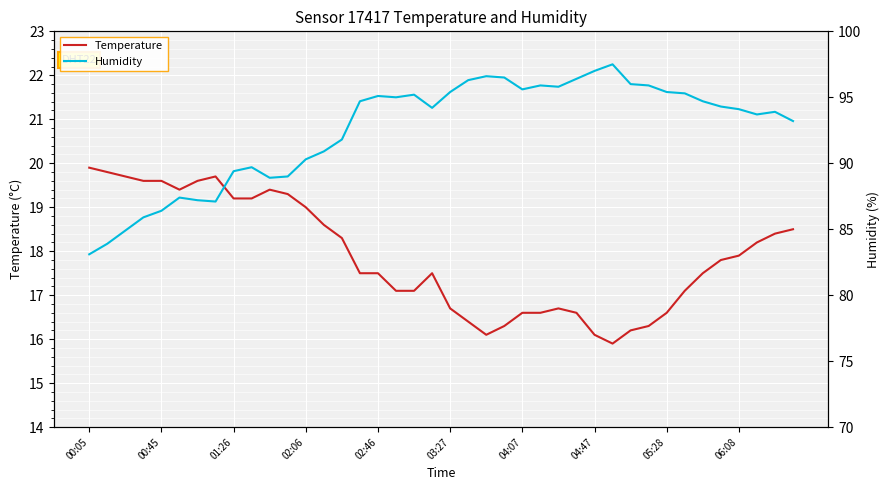

In Temperature, how many points are lower than both neighbors (excluding endpoints)?

3